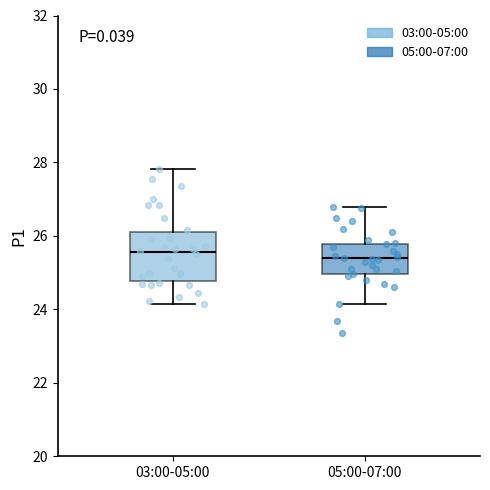

Reading left to right, read every box against the y-axis: the position of its median line, the range the box covers, and the ends of its whiskers. The values are not printed on the chart, so give them approximately, as read against the axis.

03:00-05:00: median 25.6, box 24.8 to 26.2, whiskers 24.2 to 27.8
05:00-07:00: median 25.4, box 25.0 to 25.8, whiskers 24.2 to 26.8